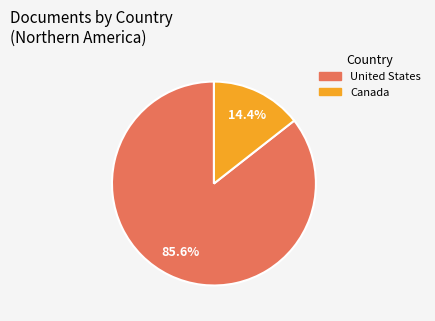

To the nearest percent, what is the combined percentage of United States and Canada?

100%